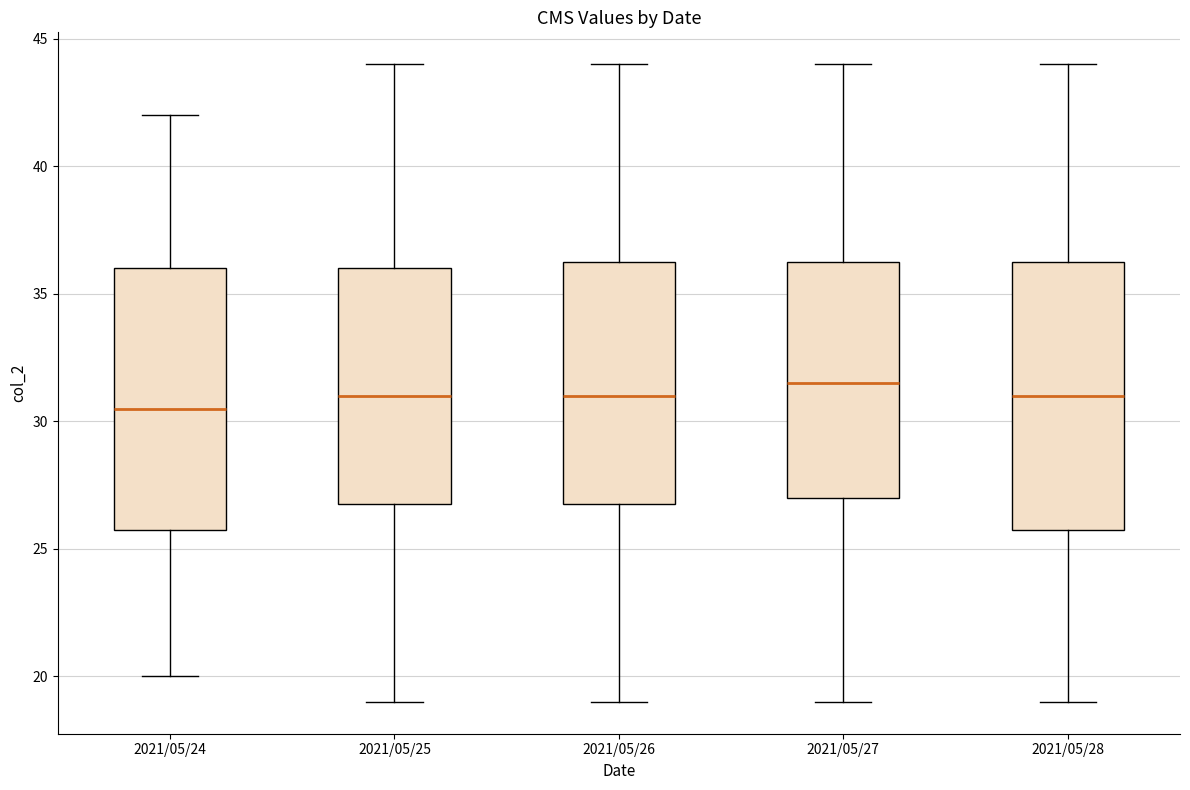

Where does the lower whisker of the box for 2021/05/28 end on the y-axis? The values are not printed on the chart, so give them approximately, as read against the axis.

19.0